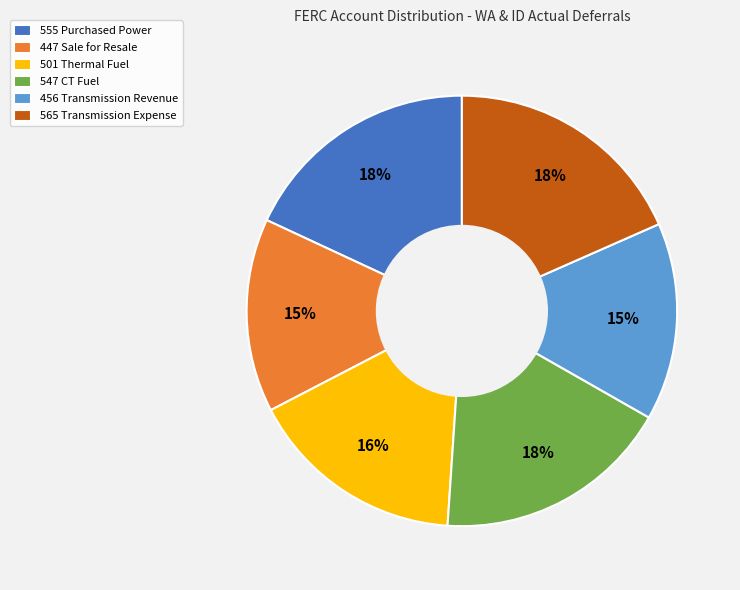

Does any single category account for the majority?

No